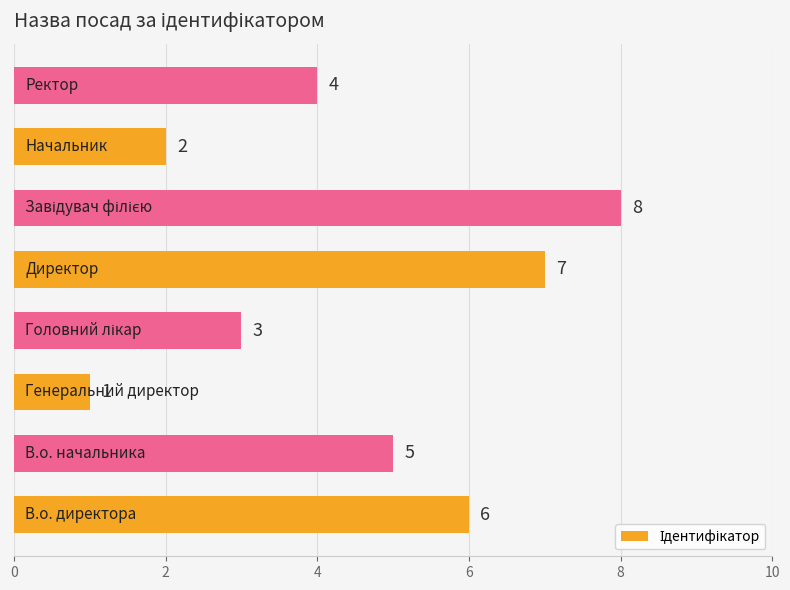

What is the greatest value displayed?

8